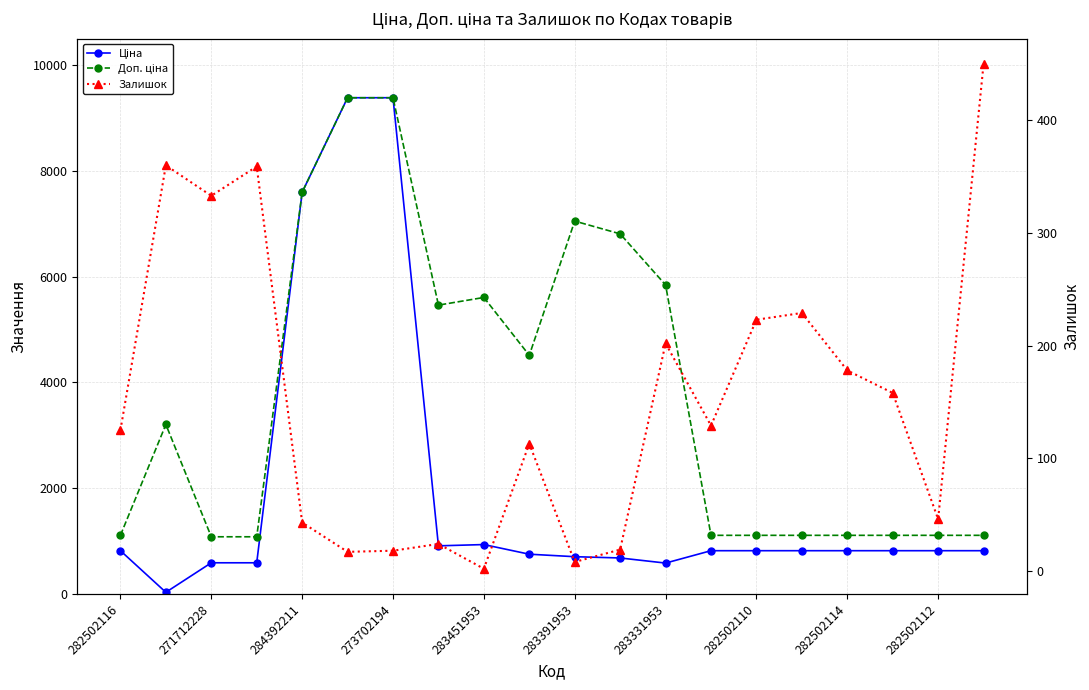

Between 10 and 11, which series saw the biggest shift?

Доп. ціна